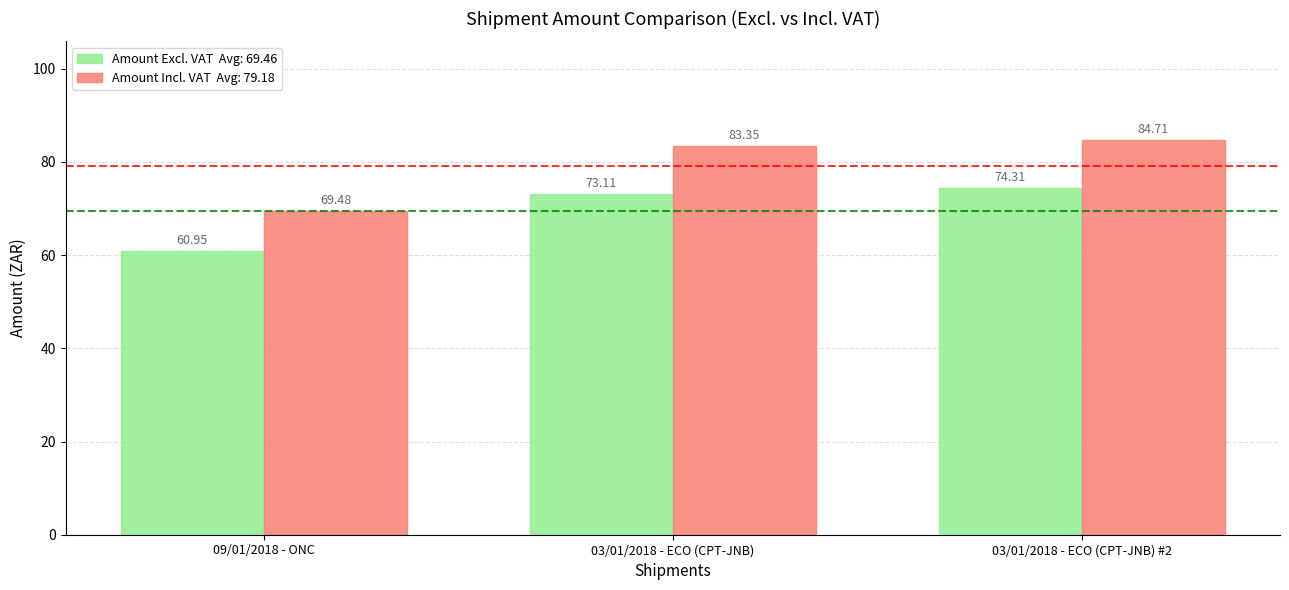

What is the total value across all series at 09/01/2018 - ONC?

130.4